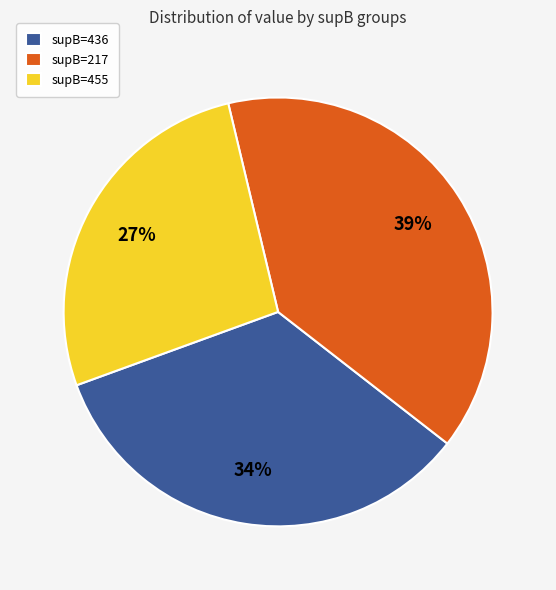

Is it true that supB=436 is 28% of the pie?

False